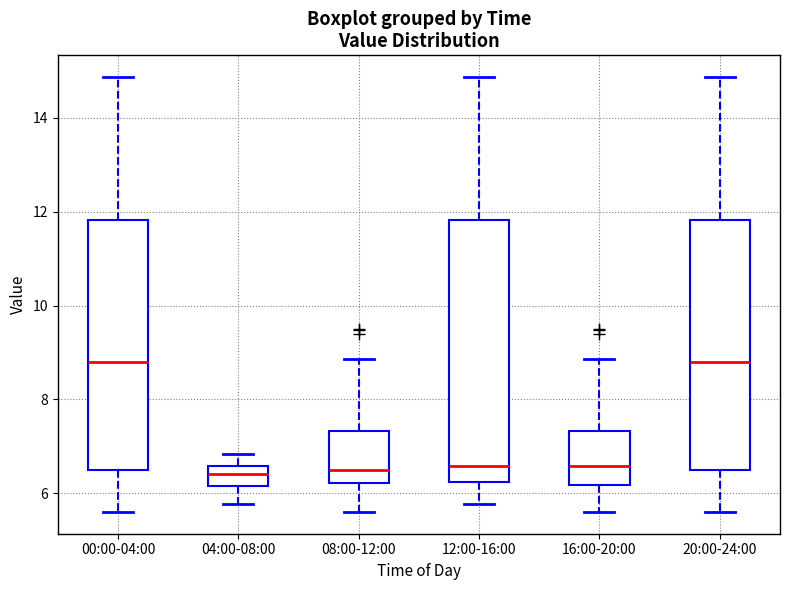

Where does the median line of the box for 08:00-12:00 sit on the y-axis? The values are not printed on the chart, so give them approximately, as read against the axis.

6.6